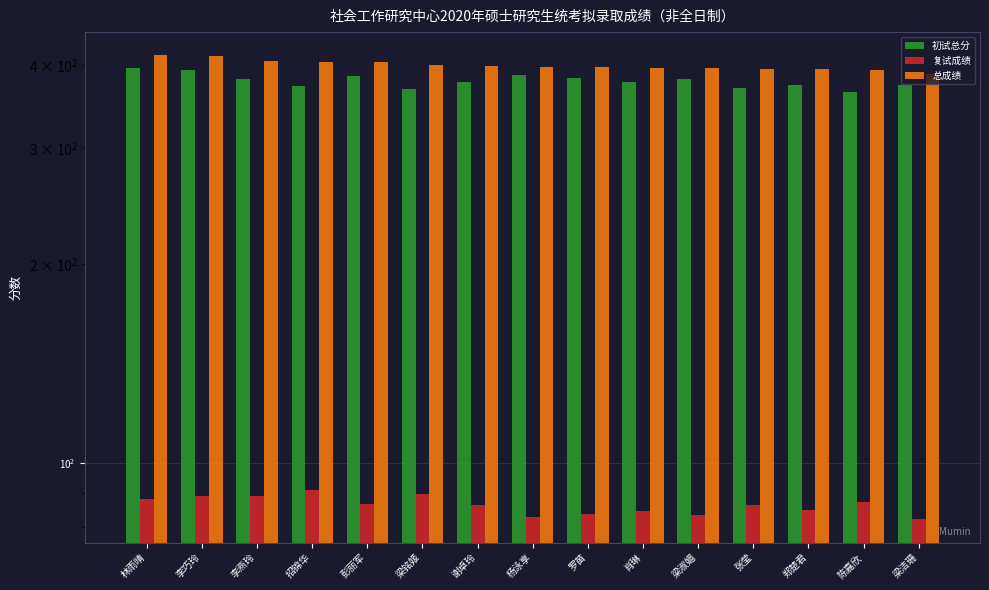

Which series has the largest total across all categories?

总成绩